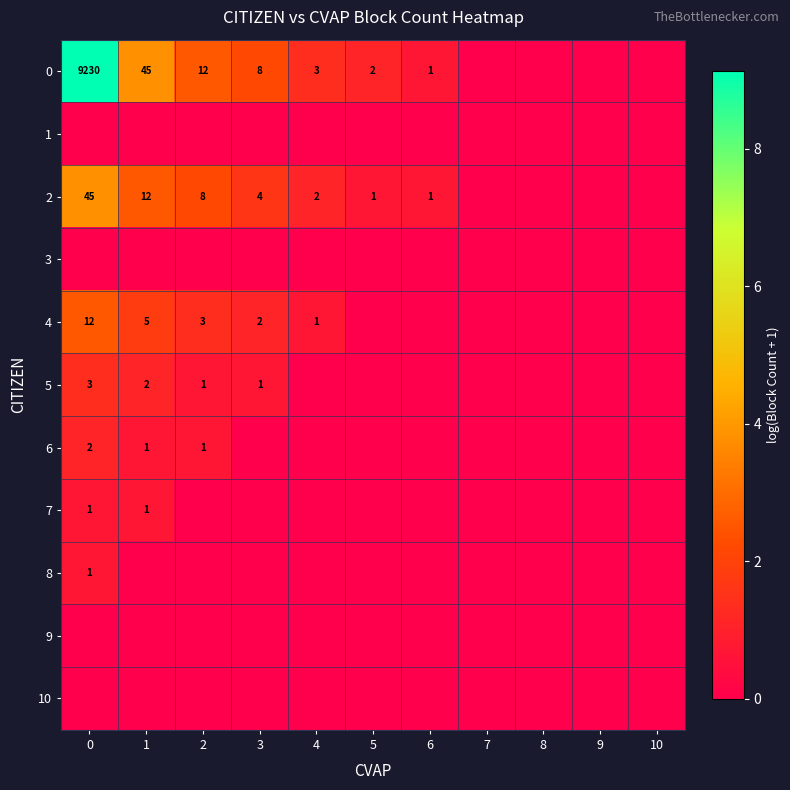

True or false: 6 has a value of 3 at 0.

False